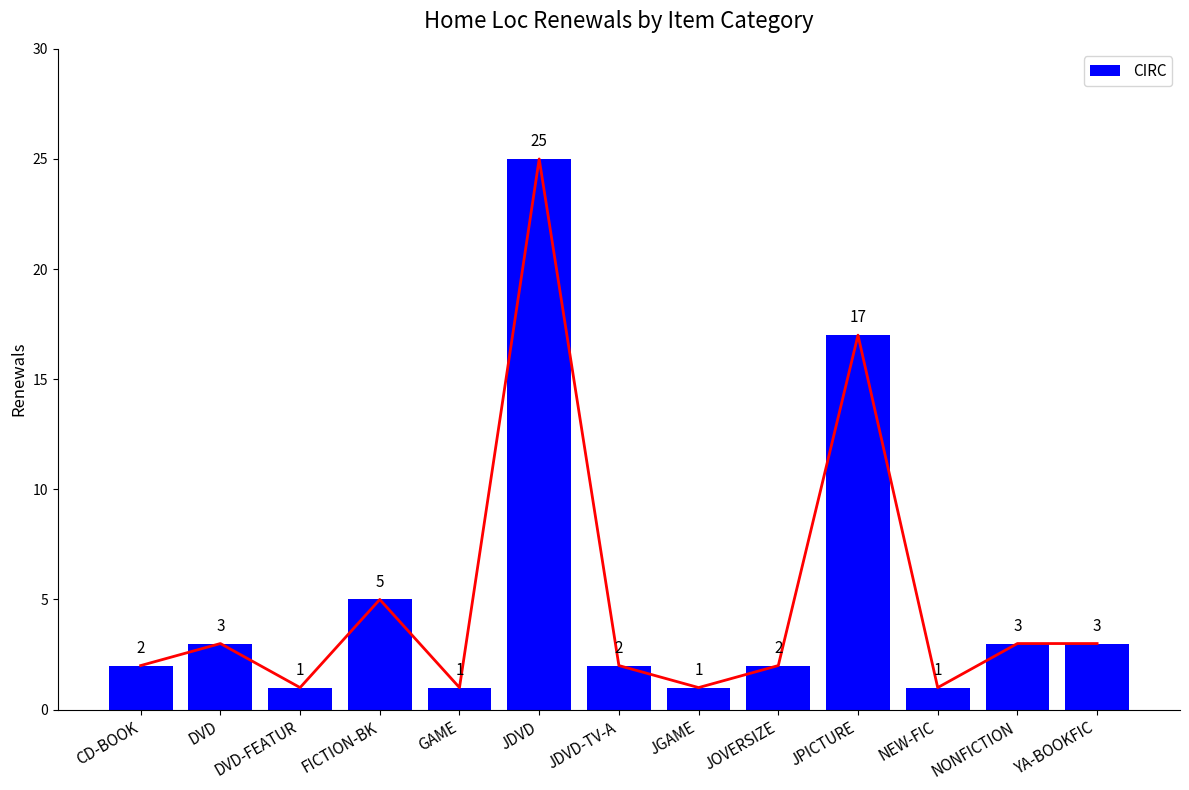

What is the greatest value displayed?

25